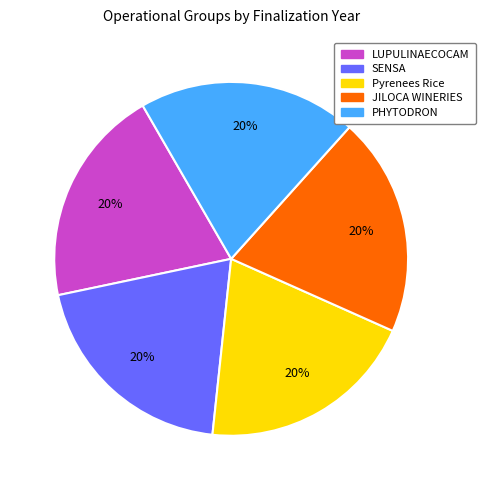

How many slices are in this pie chart?

5